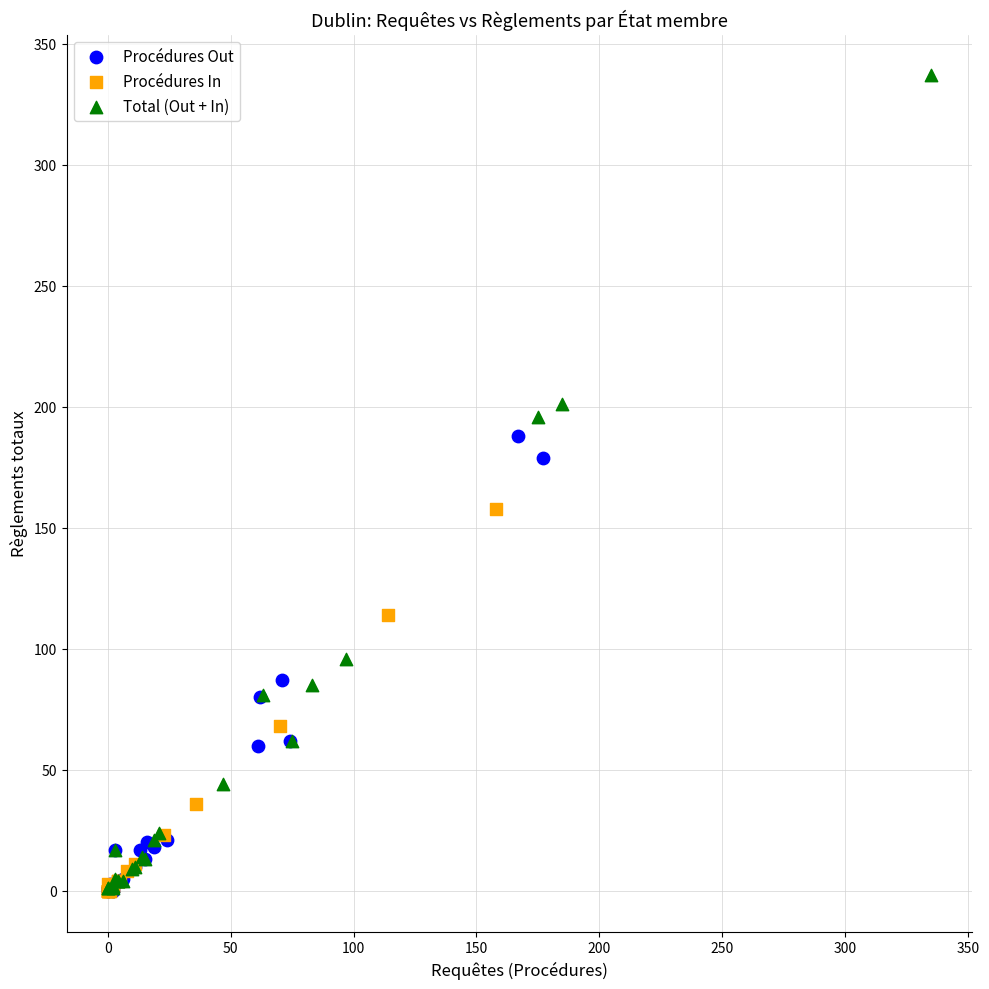

Which series reaches the maximum Y coordinate?

Total (Out + In)